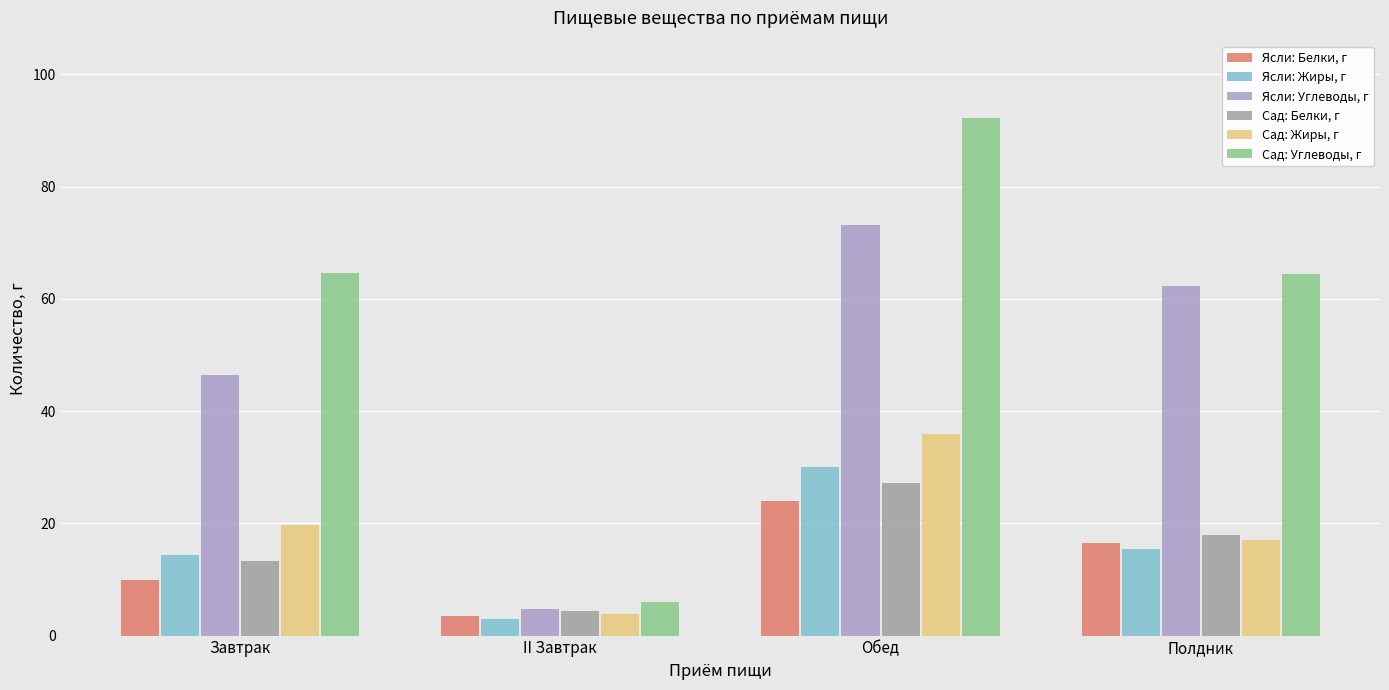

At which category does the chart reach its peak across all series?

Обед